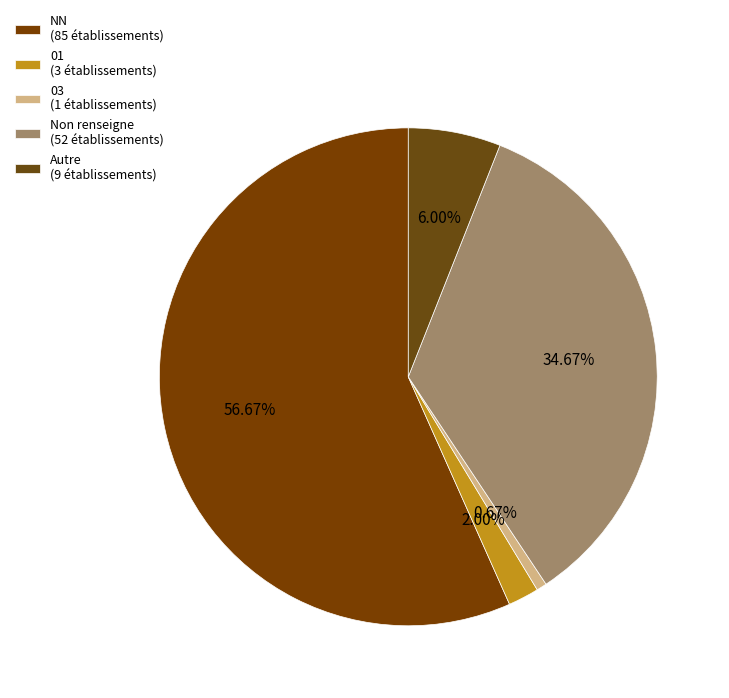

Which slice is the largest?

NN (85 établissements)